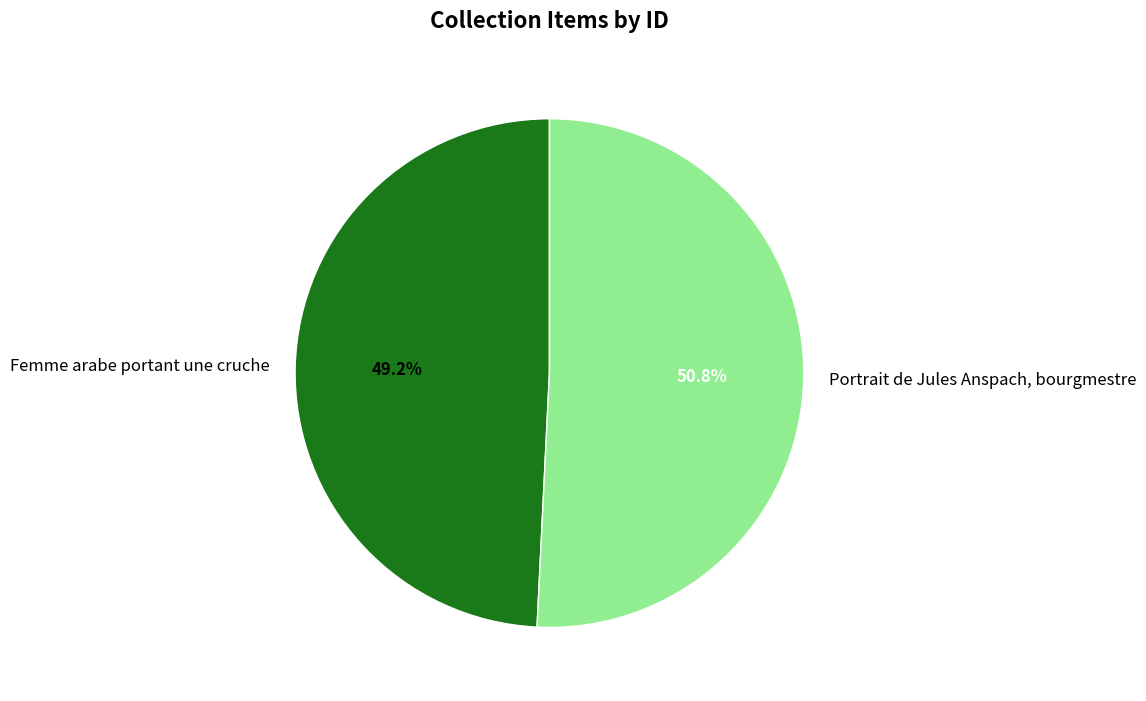

What is the smallest slice in the pie chart?

Femme arabe portant une cruche